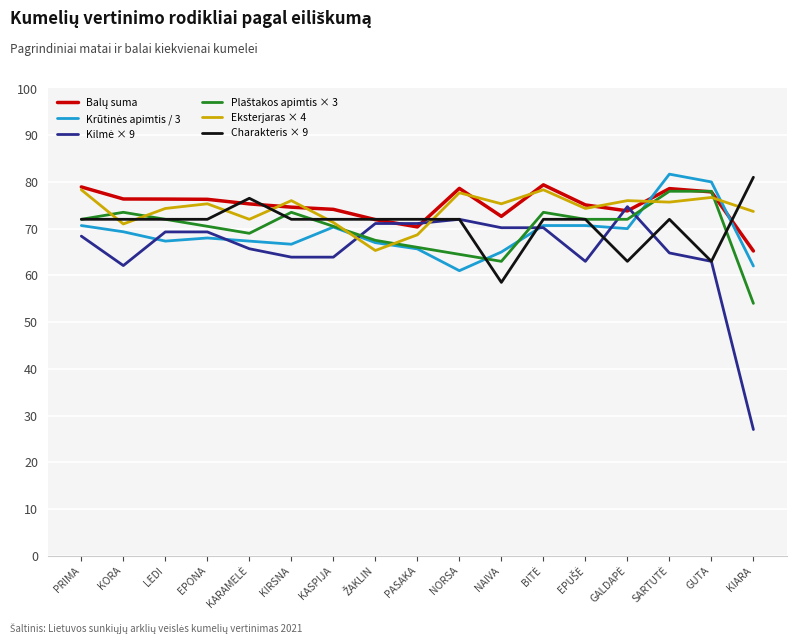

What is the maximum value shown in the chart?

81.7